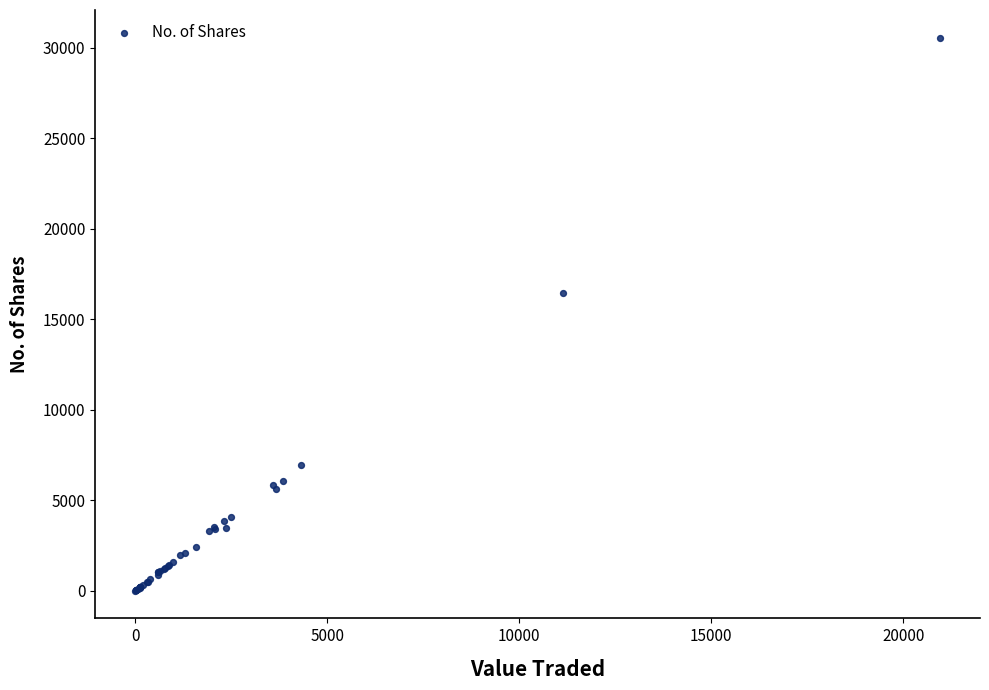

What Y value in the scatter plot is closest to 15288?

16452